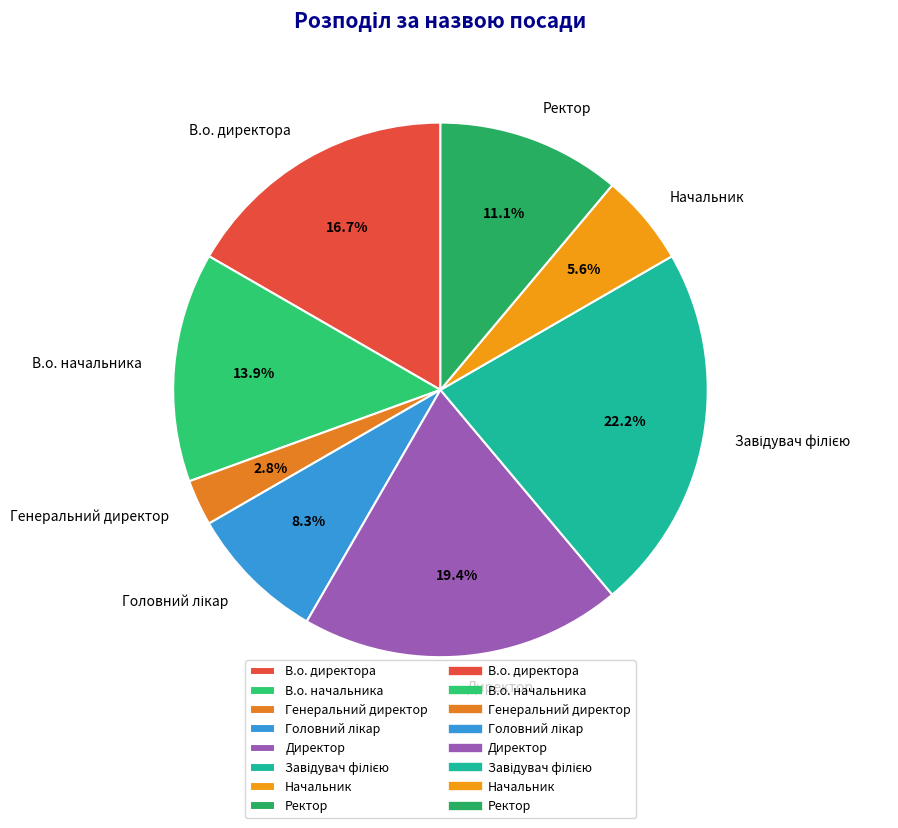

How many slices are in this pie chart?

8